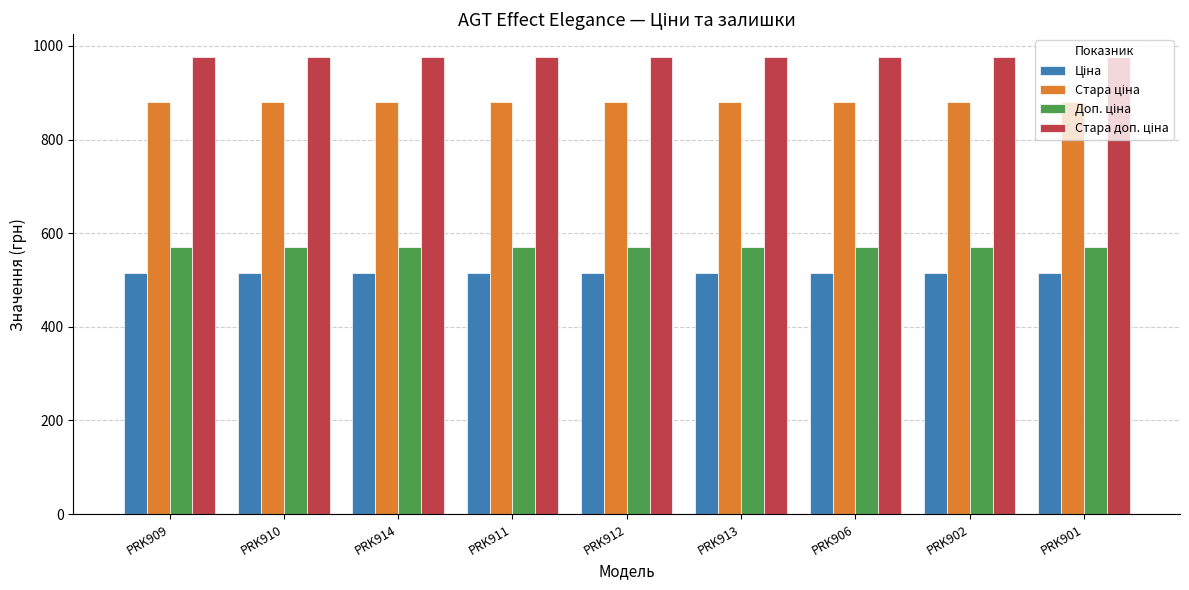

What is the maximum value shown in the chart?

976.1